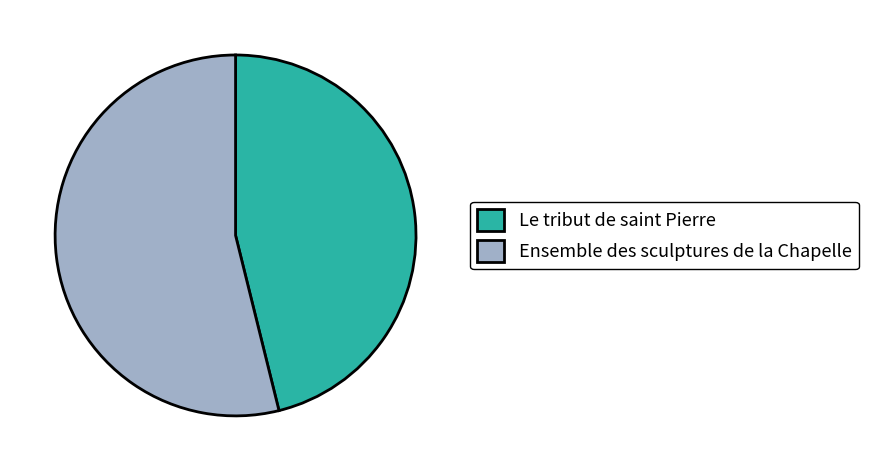

Combined, do Le tribut de saint Pierre and Ensemble des sculptures de la Chapelle account for over 50%?

Yes